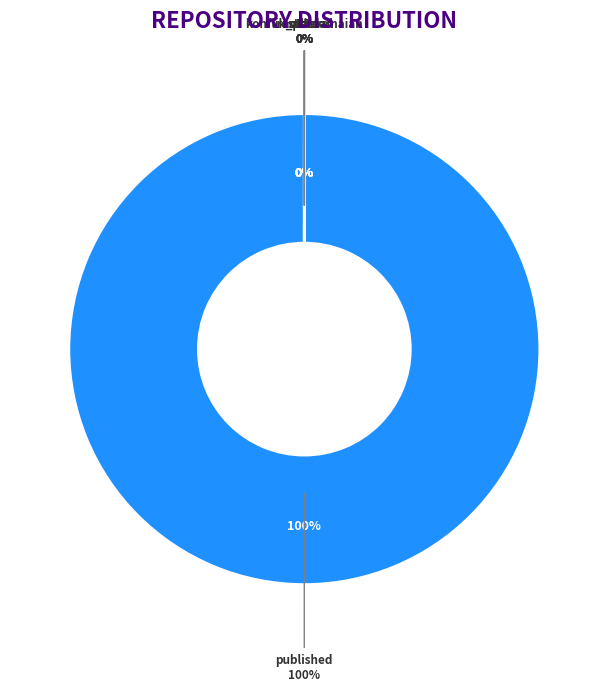

To the nearest percent, what is the difference between the largest and smallest slice percentages?

100%